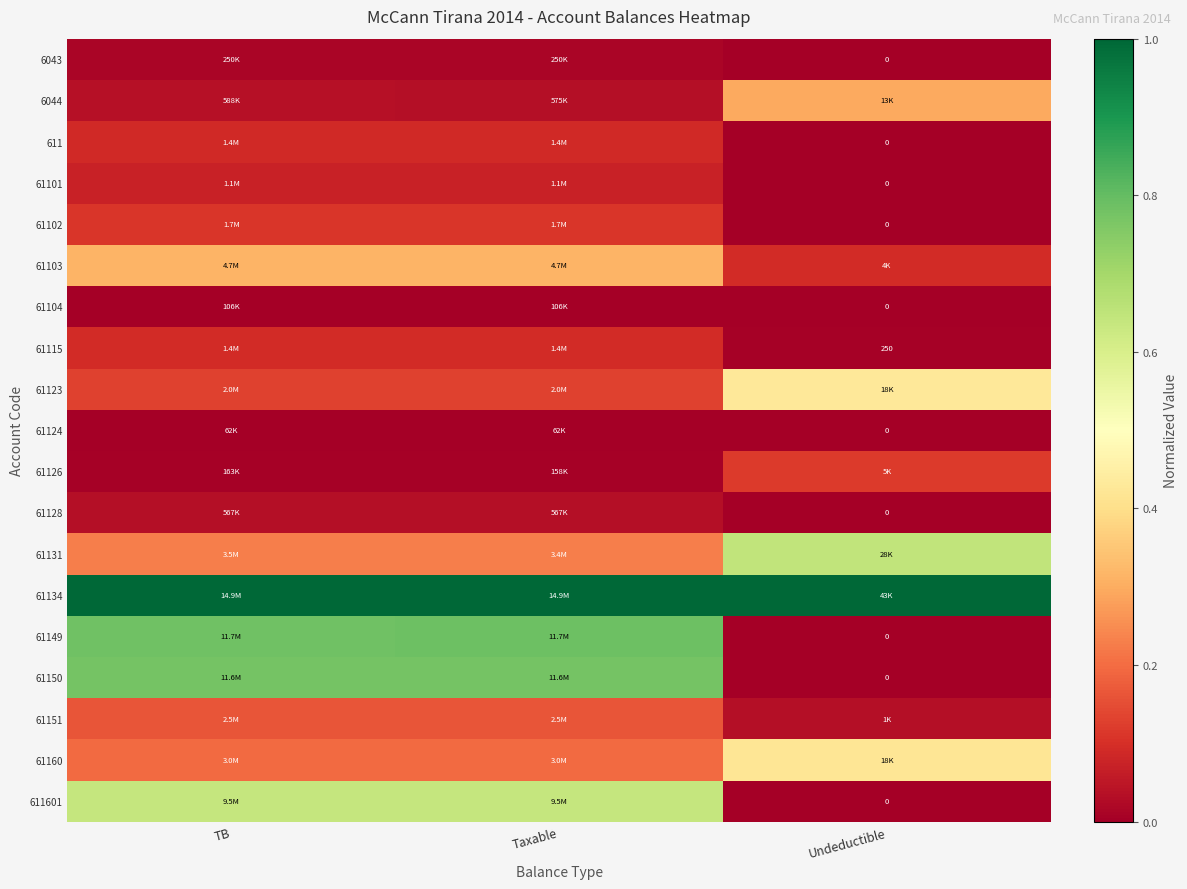

The 6044 series shows 0.0 at Taxable. True or false?

False